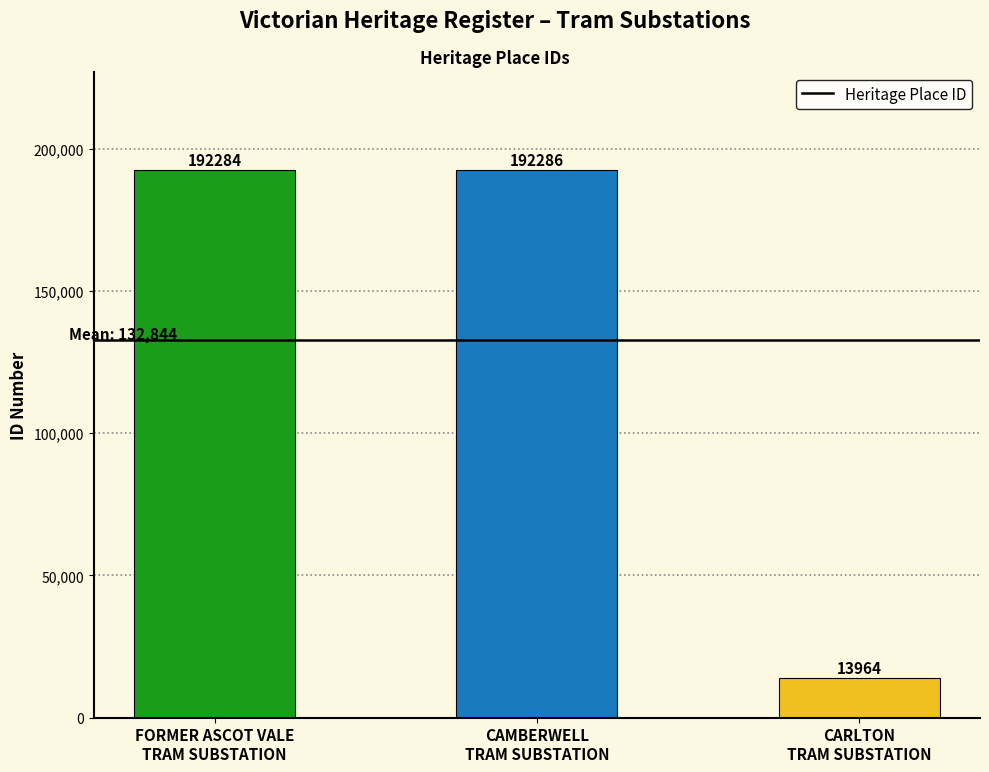

Count the number of categories in the chart.

3